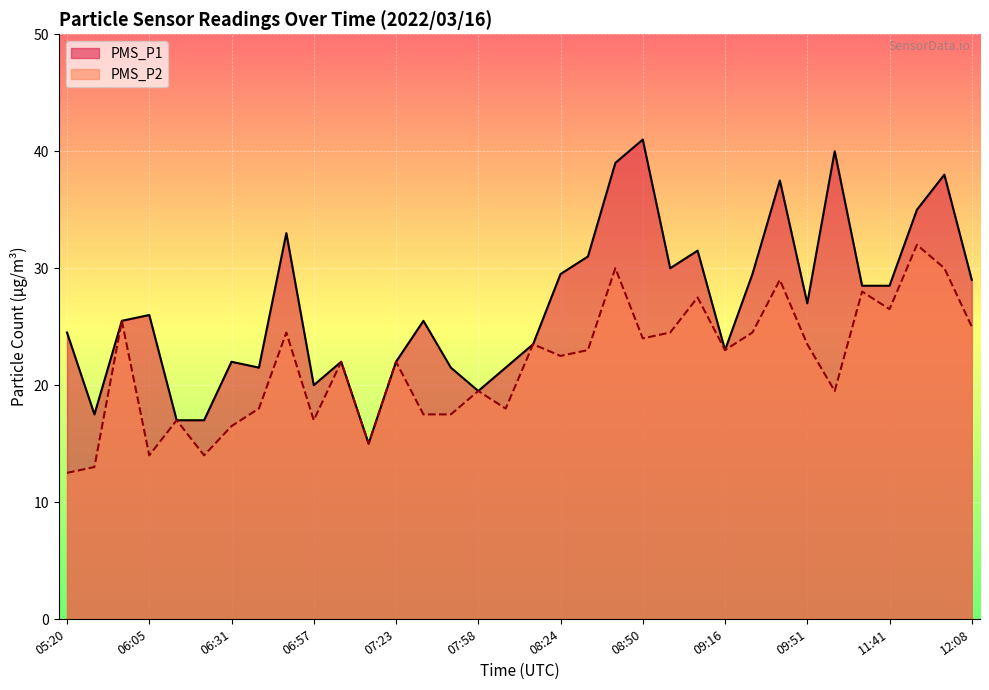

At which label does PMS_P1 reach its minimum?

07:14